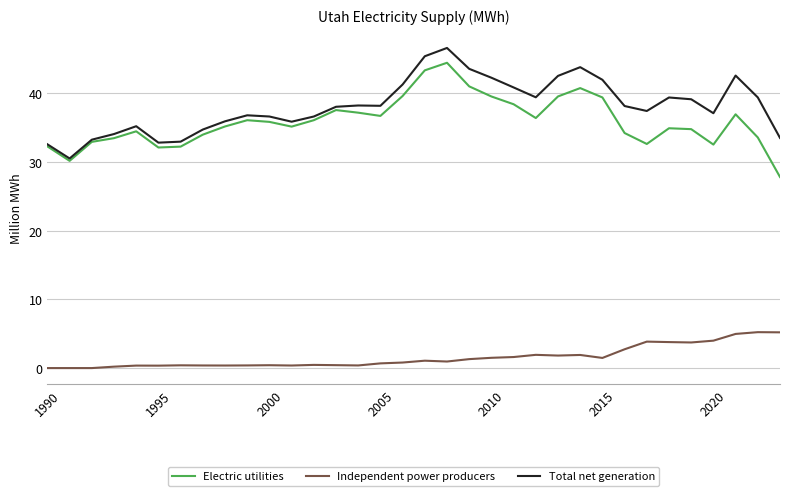

What is the greatest value displayed?

46.6